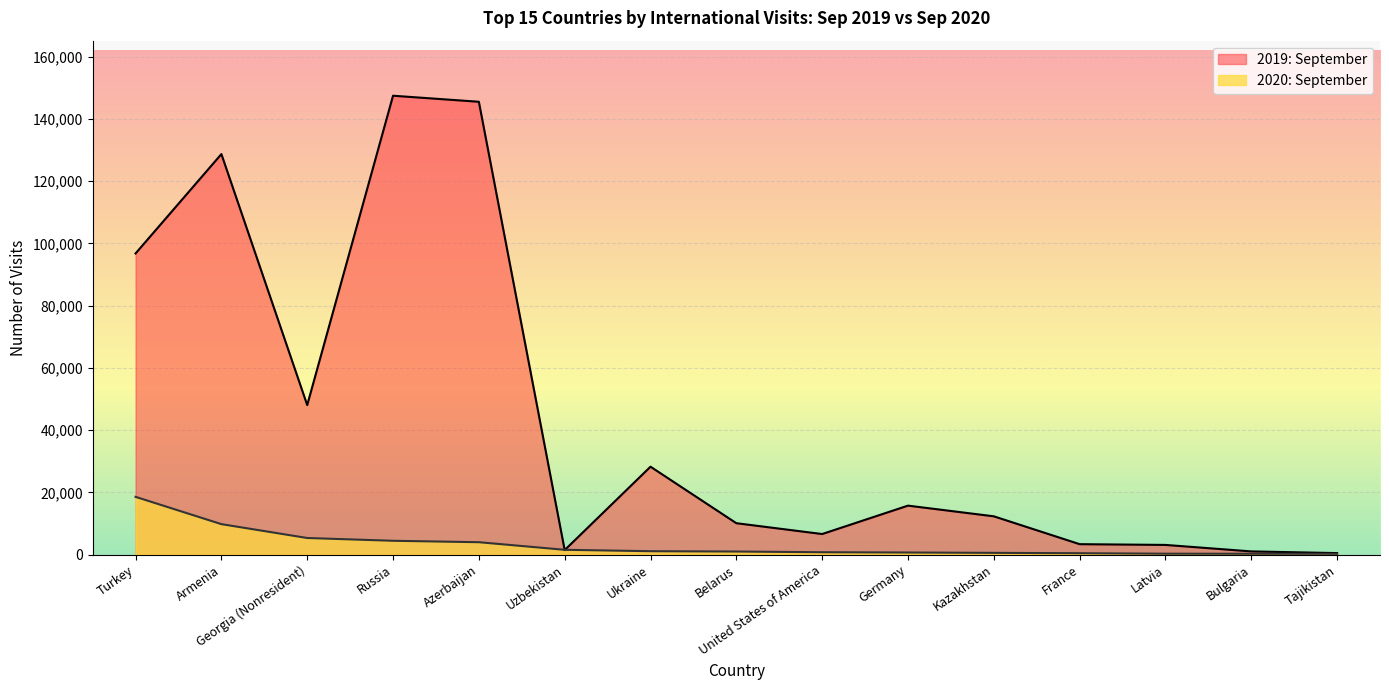

What is the difference between the maximum and minimum values in the 2020: September series?

18296